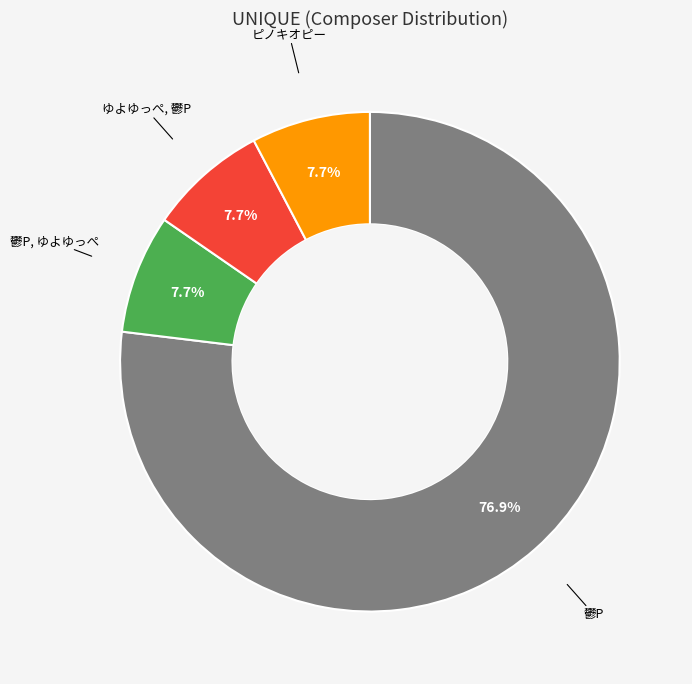

Is there any slice that represents more than half of the pie?

Yes